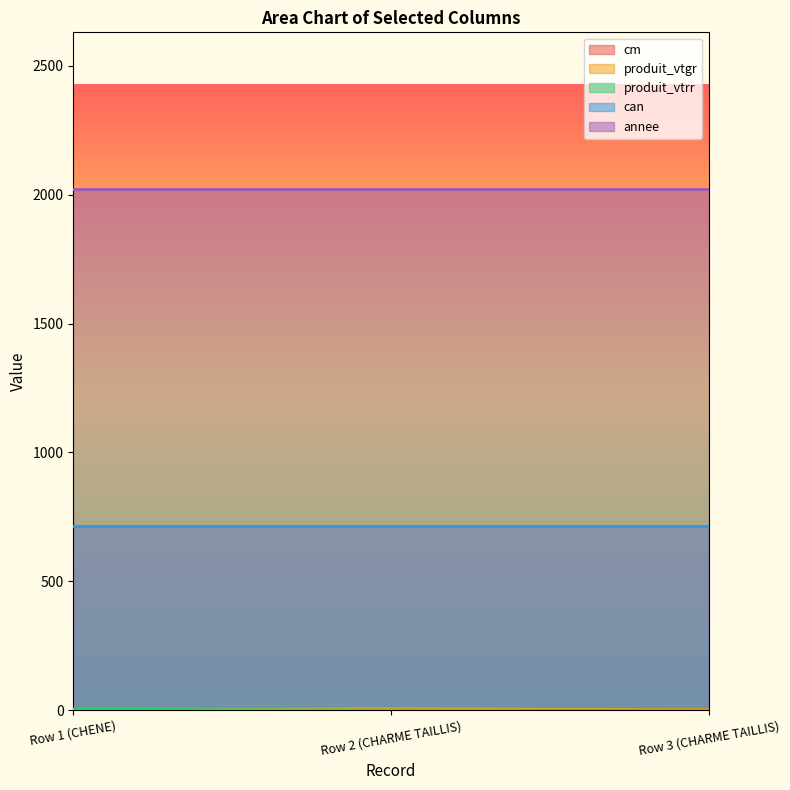

How many values in the produit_vtgr series are below 1?

1